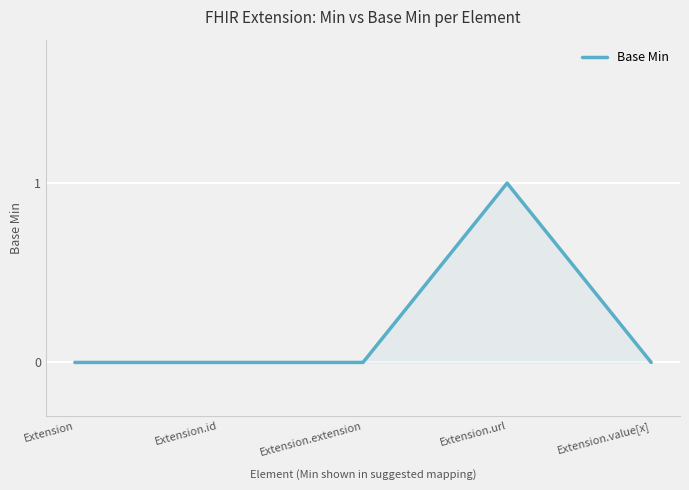

Which label corresponds to the largest value in the chart?

Extension.url